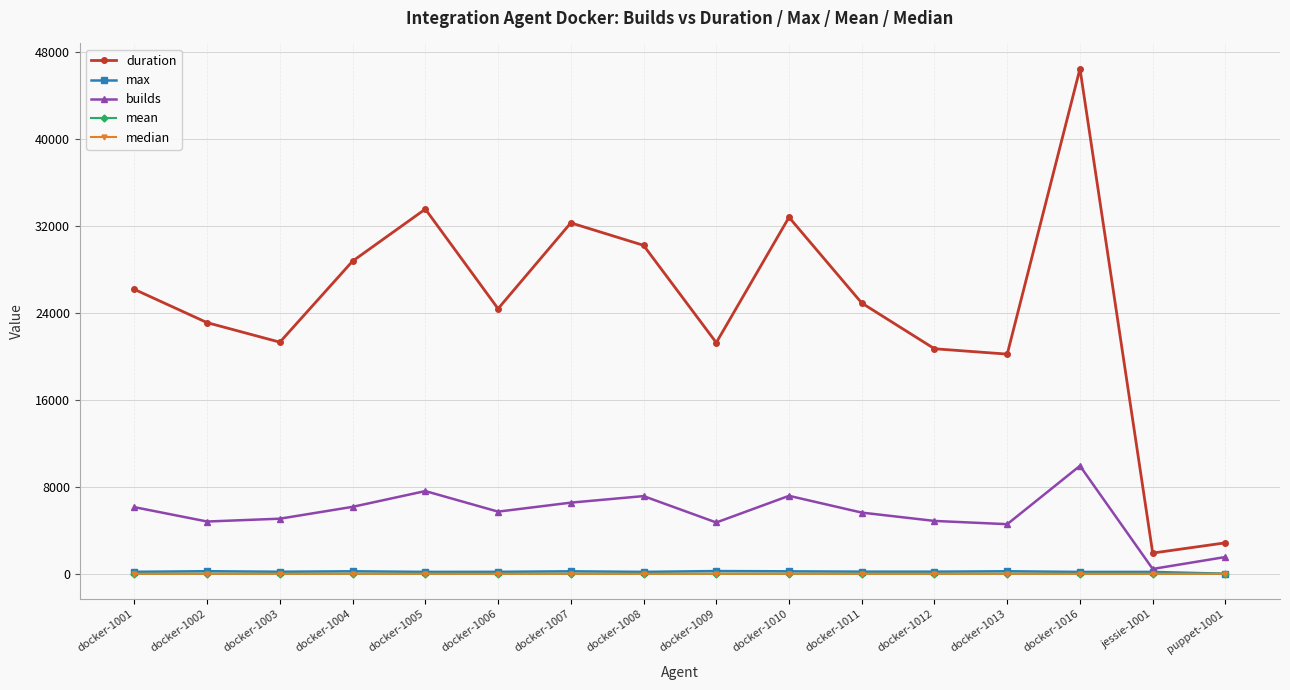

What is the difference between the maximum and second lowest values in the builds series?

8389.0